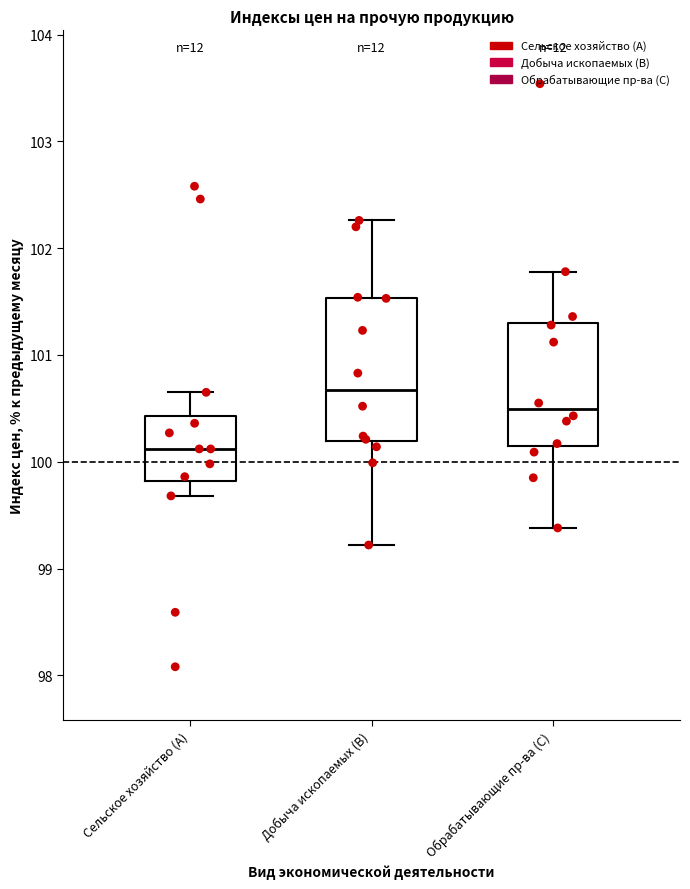

Where is the upper edge of the box for Обрабатывающие пр-ва (C) on the y-axis? The values are not printed on the chart, so give them approximately, as read against the axis.

101.3